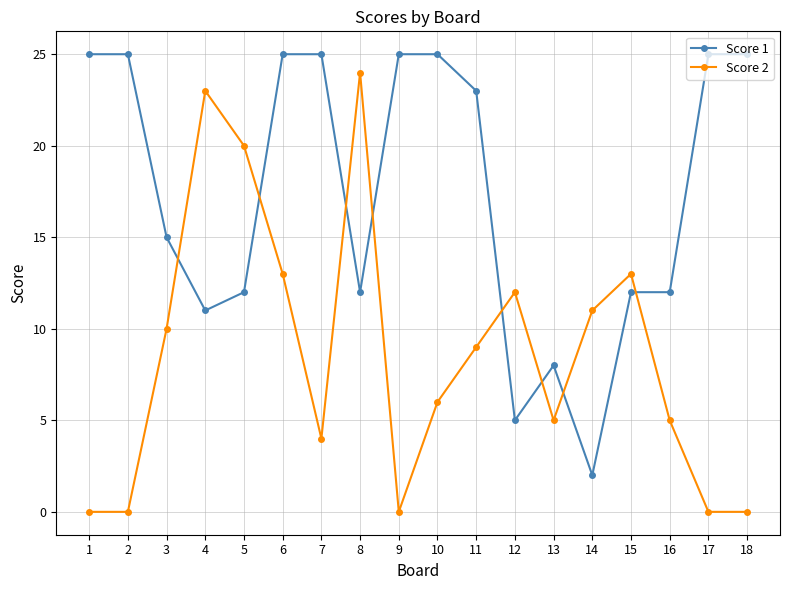

Where is the first local minimum for Score 1?

4